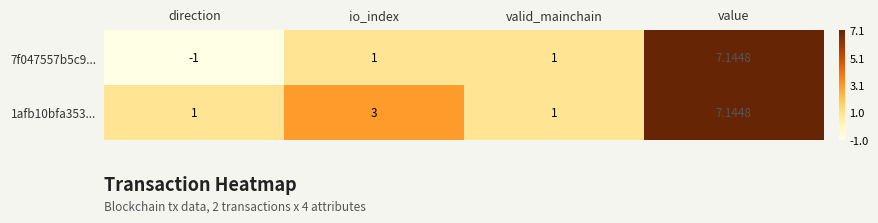

Is the value of 7f047557b5c9... at valid_mainchain greater than the value of 1afb10bfa353... at value?

No